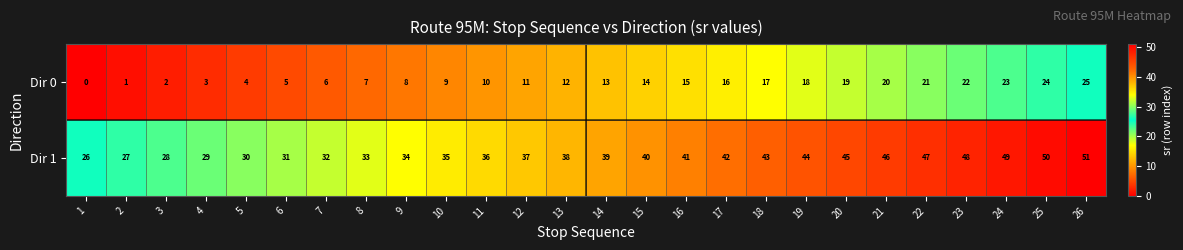

What is the spread (max minus min) of values at 1?

26